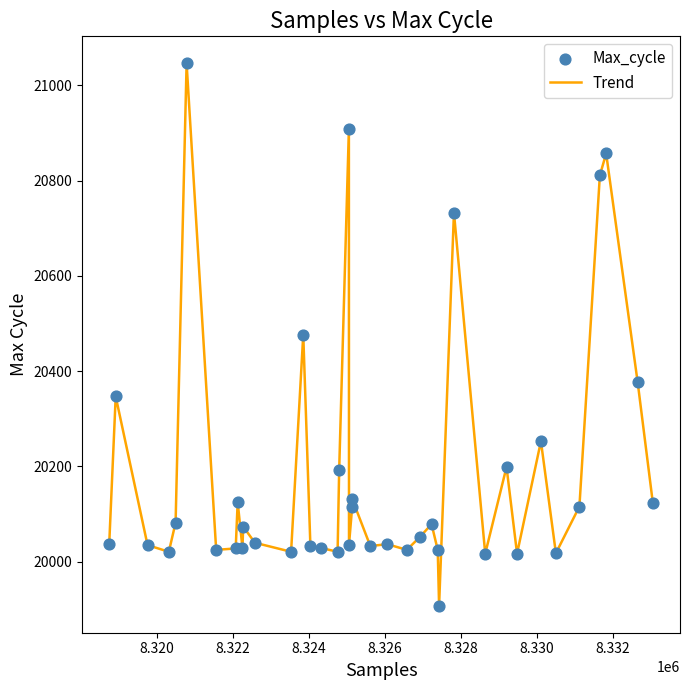

What is the smallest value displayed?

19908